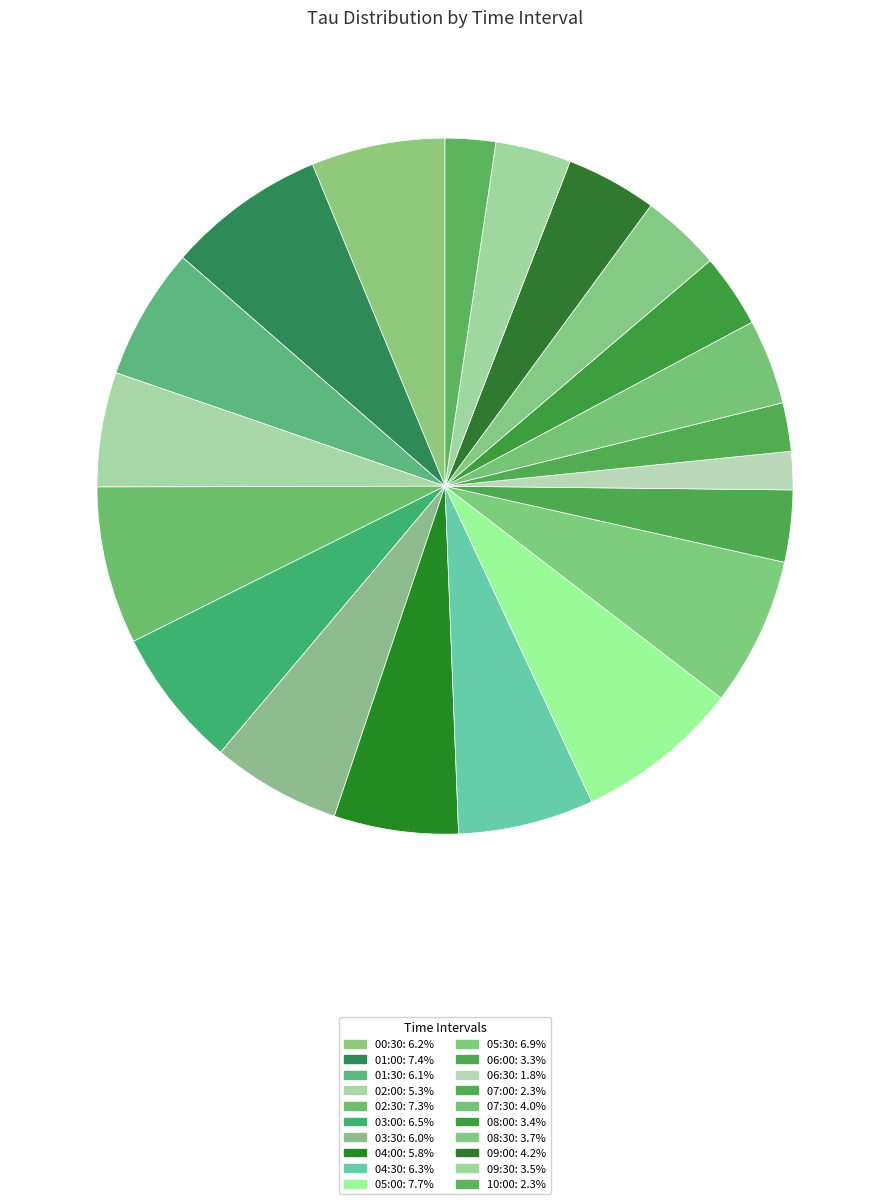

Is it true that 06:30 is 2% of the pie?

True